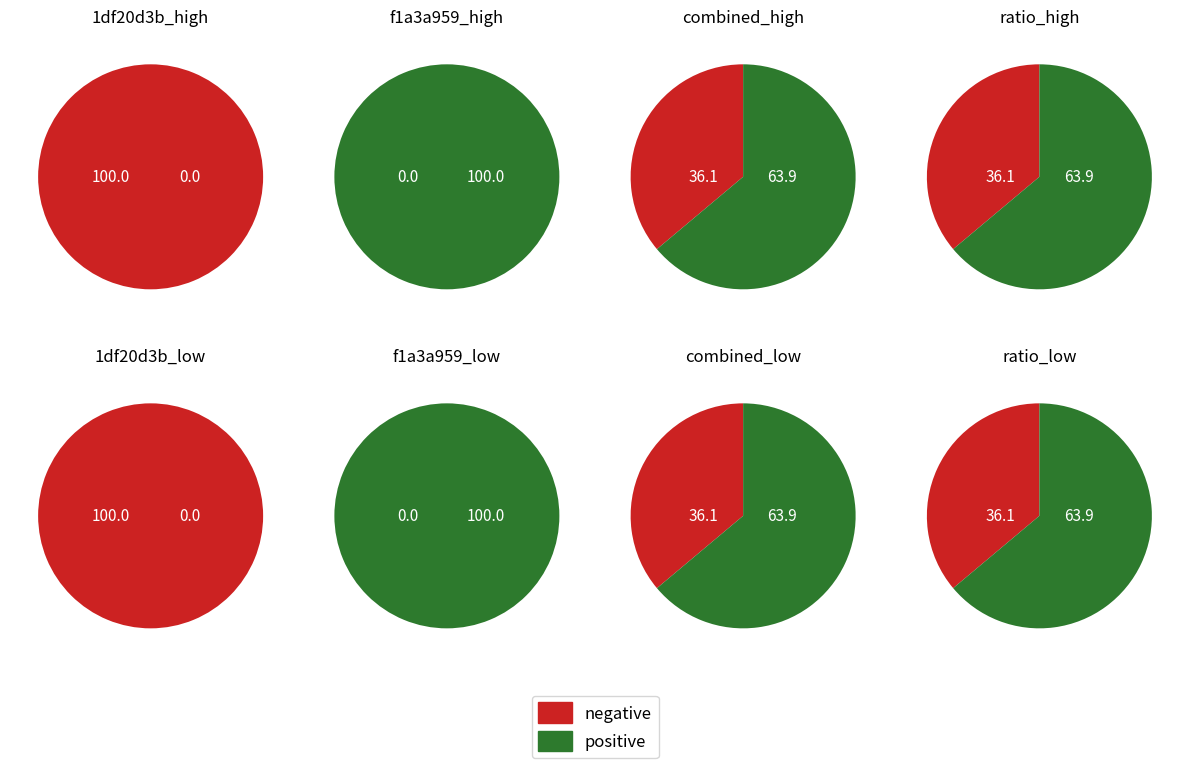

What is the total percentage of io_index and direction?

100.0%